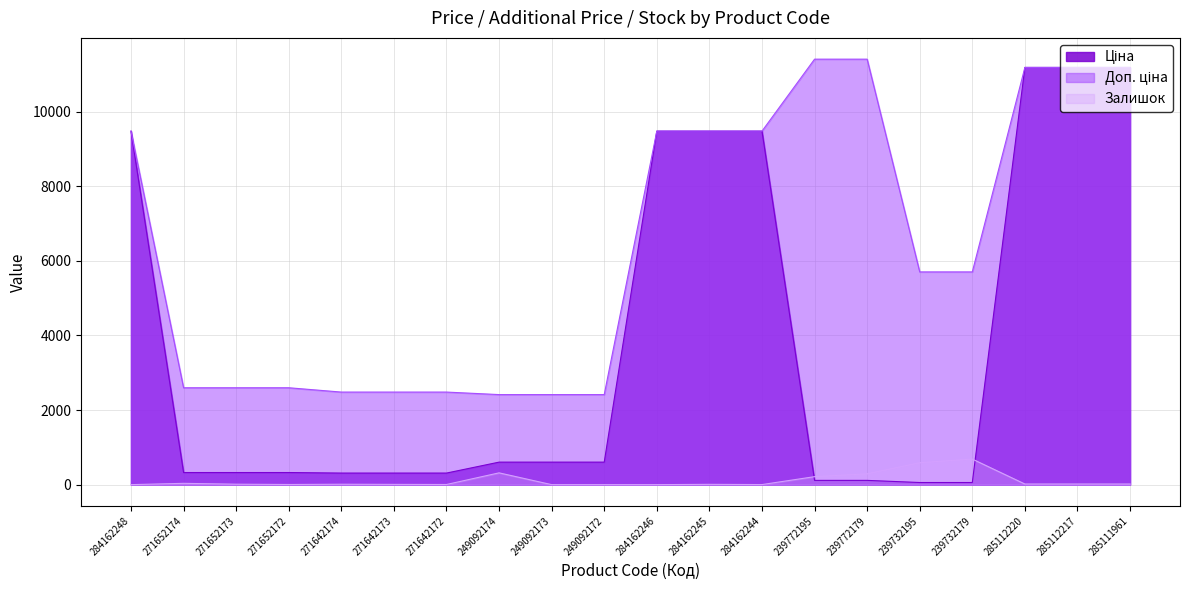

What are all the series names shown in the legend?

Ціна, Доп. ціна, Залишок